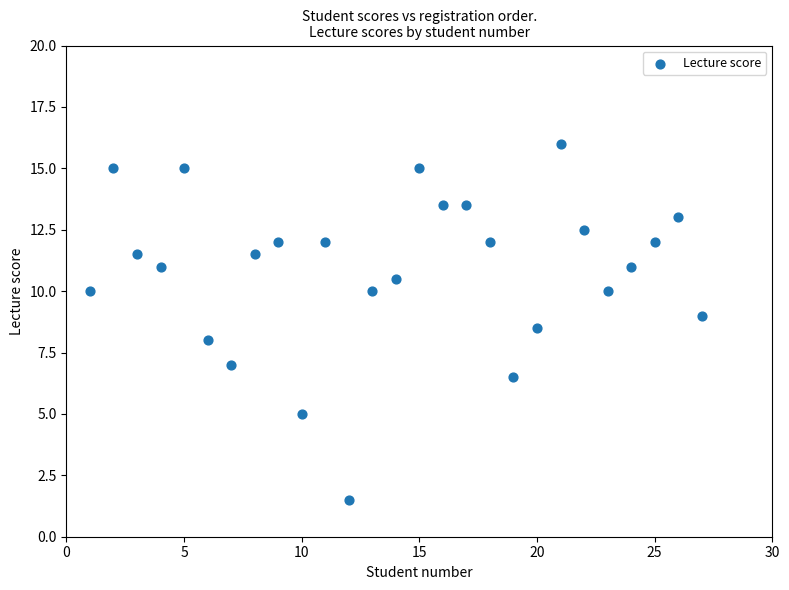

What is the range of X values (max minus min)?

26.0